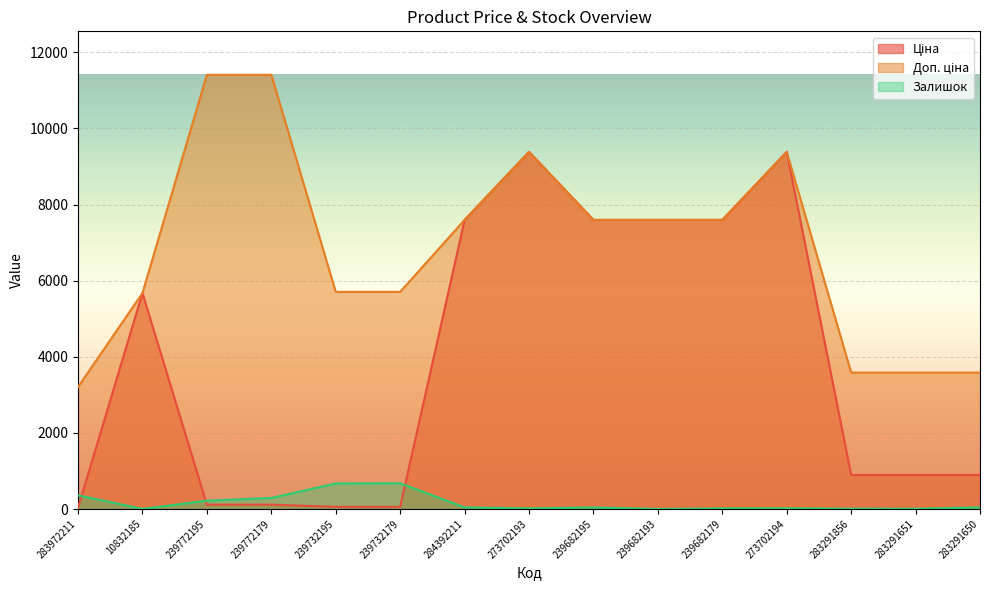

Rank the series by their maximum value, from lowest to highest.

Залишок, Ціна, Доп. ціна